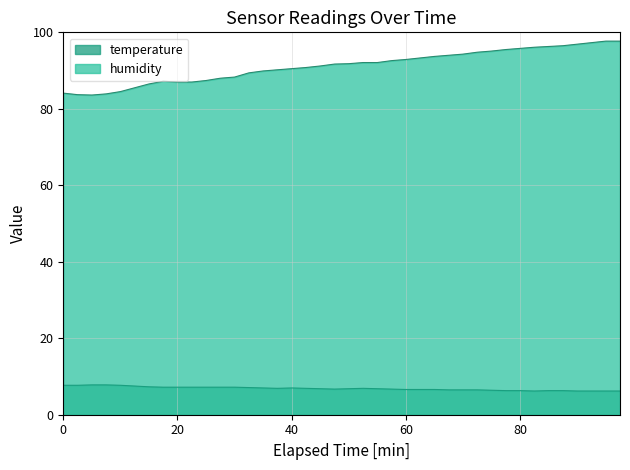

What is the sum of all temperature values?

274.2